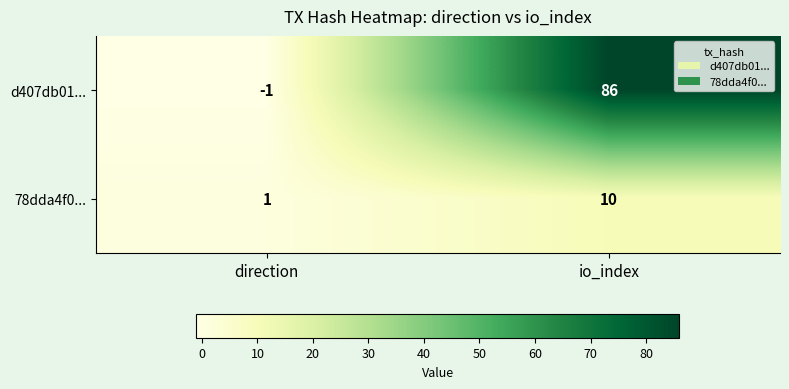

Rank the series at io_index from lowest to highest value.

78dda4f0..., d407db01...